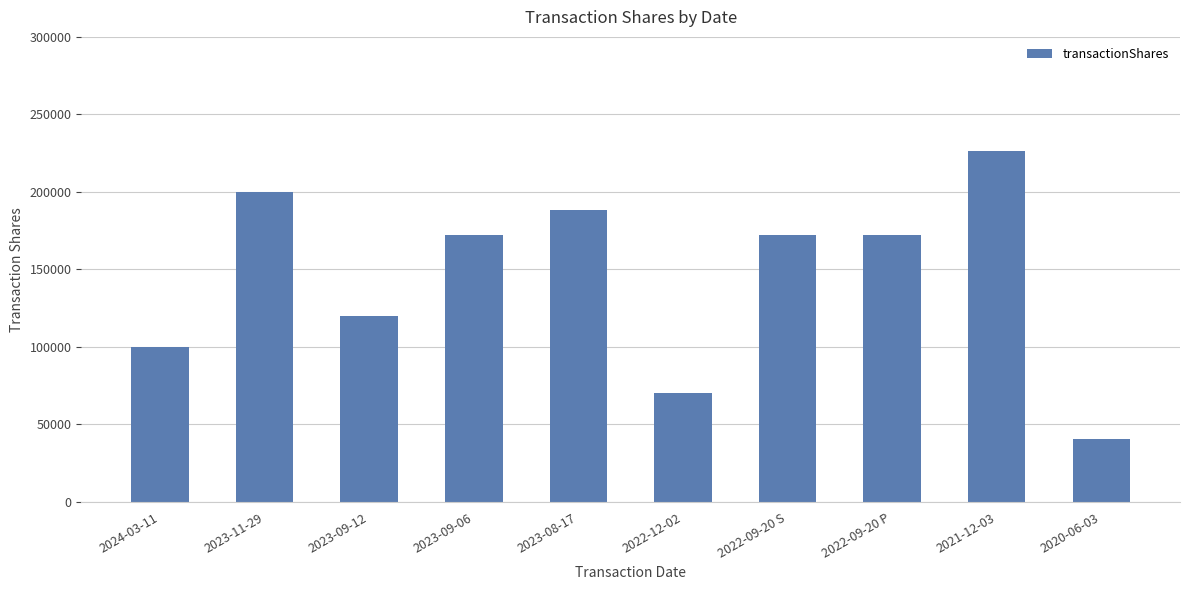

The value at 2023-08-17 is 267871. True or false?

False